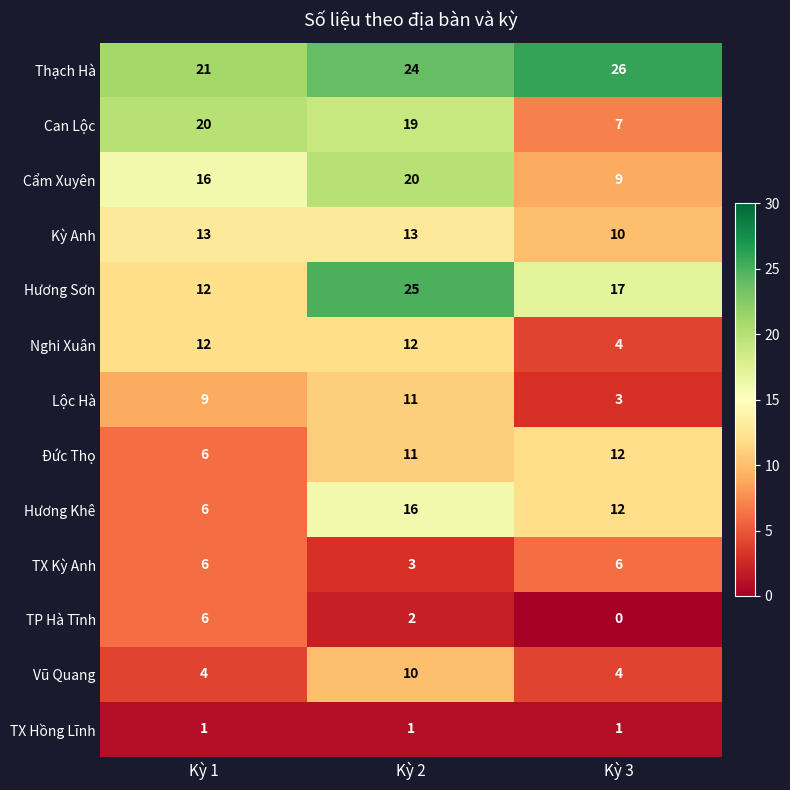

Rank the categories by TP Hà Tĩnh value from highest to lowest.

Kỳ 1, Kỳ 2, Kỳ 3